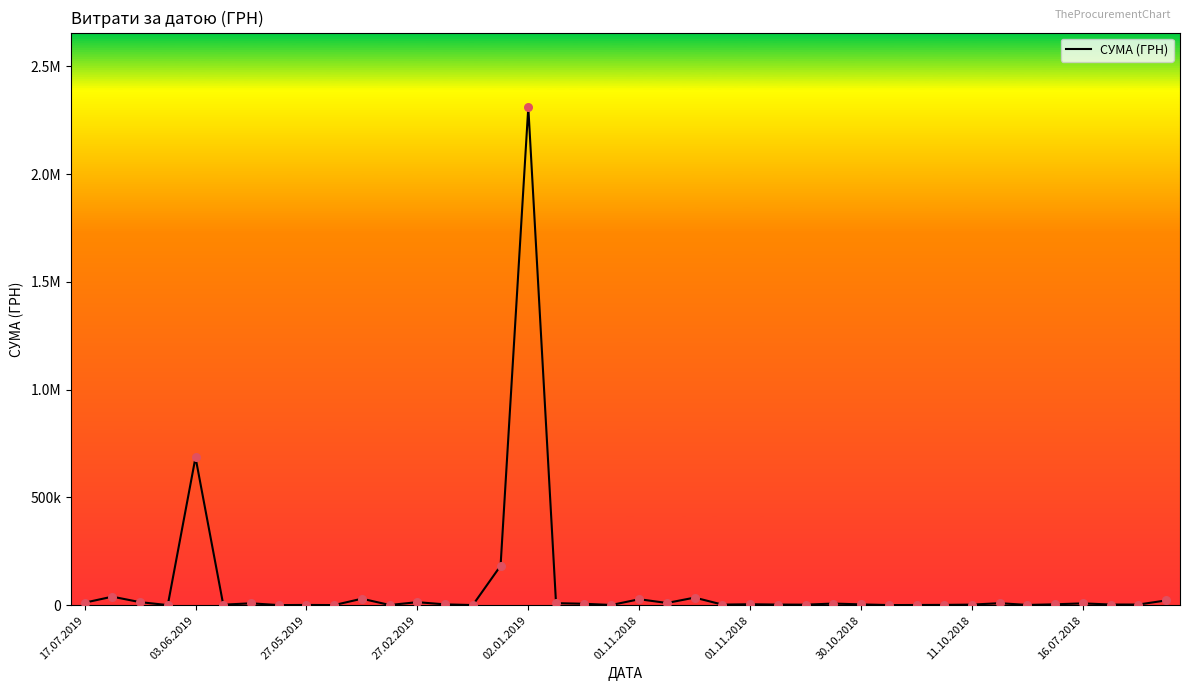

Is this an area chart (filled region under the line)?

No